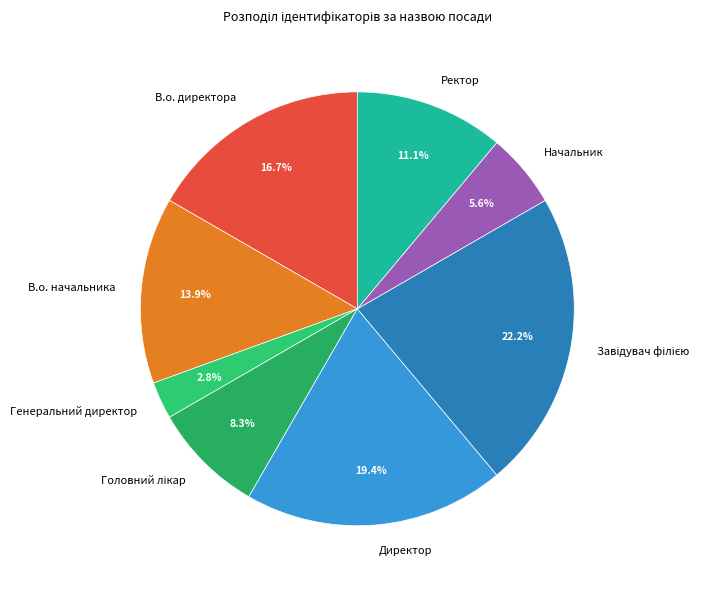

Which category has the smallest portion of the pie?

Генеральний директор